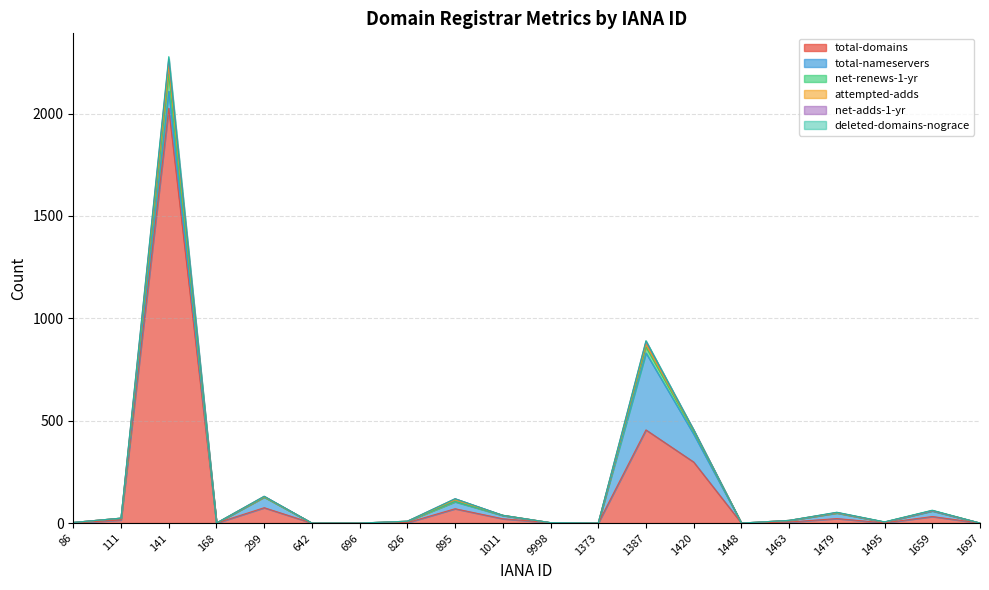

True or false: attempted-adds and net-renews-1-yr cross at least once.

False